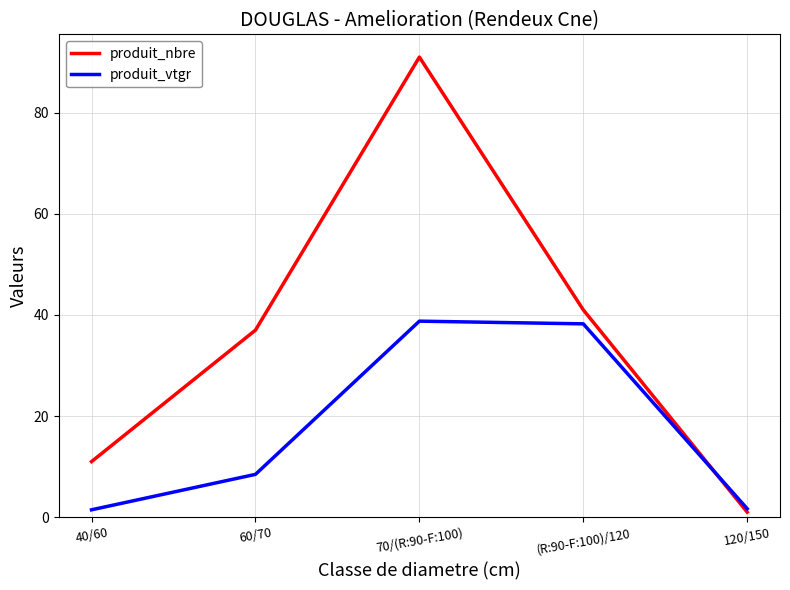

What position from the left is (R:90-F:100)/120?

4